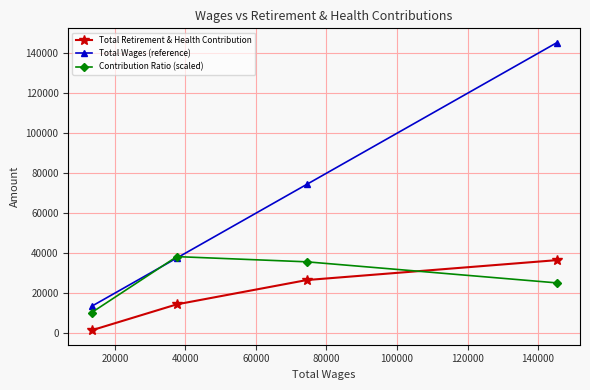

What is the average value of the Contribution Ratio (scaled) series?

27316.0